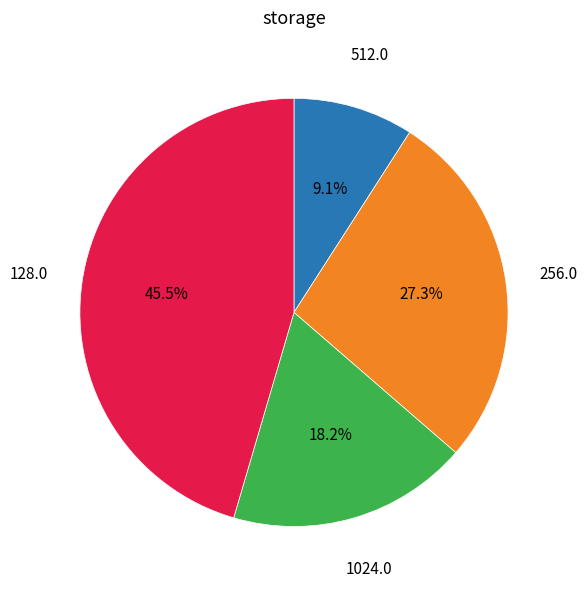

Does any single category account for the majority?

No